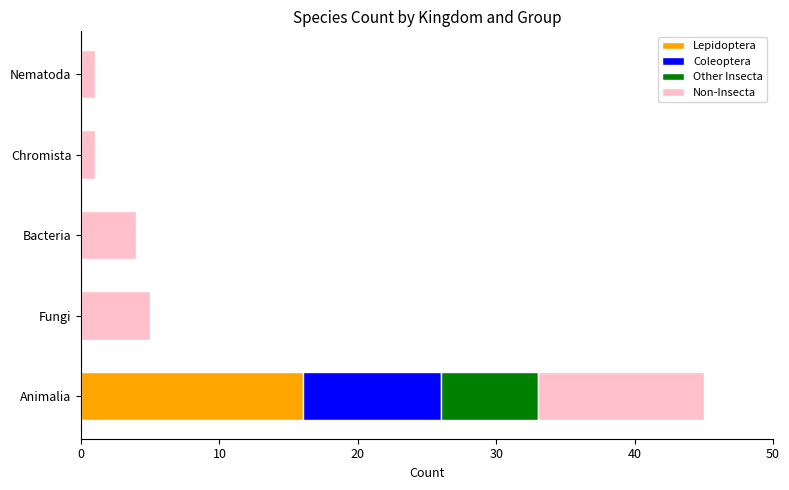

What are all the series names shown in the legend?

Lepidoptera, Coleoptera, Other Insecta, Non-Insecta